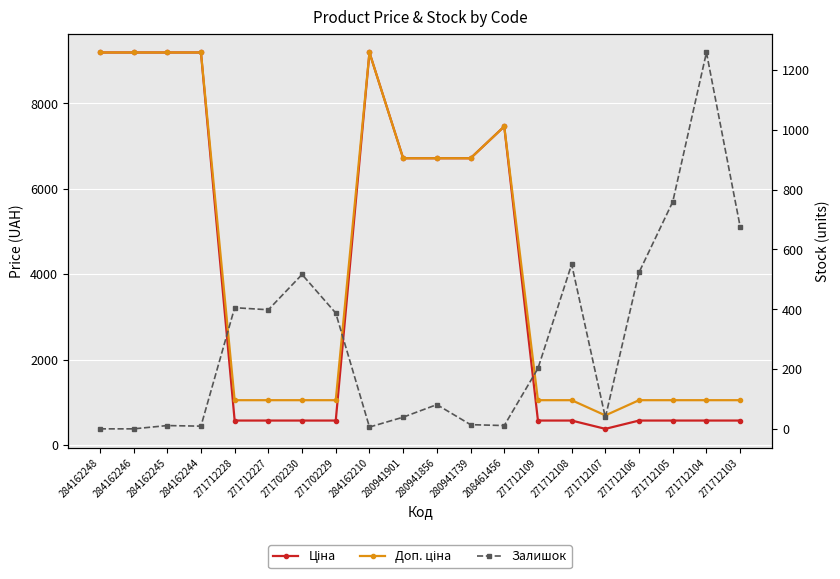

What position from the right is 208461456?

8